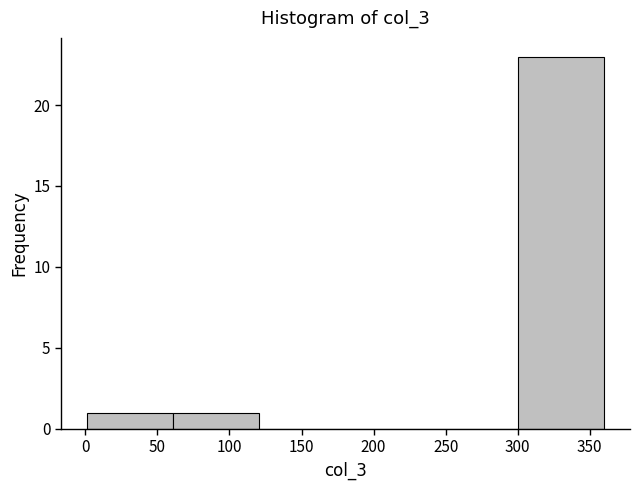

How tall is the bar that spans 0 to 60 on the x-axis? Neither the bar edges nor the heights are printed on the chart, so give them approximately, as read against the axes.

1